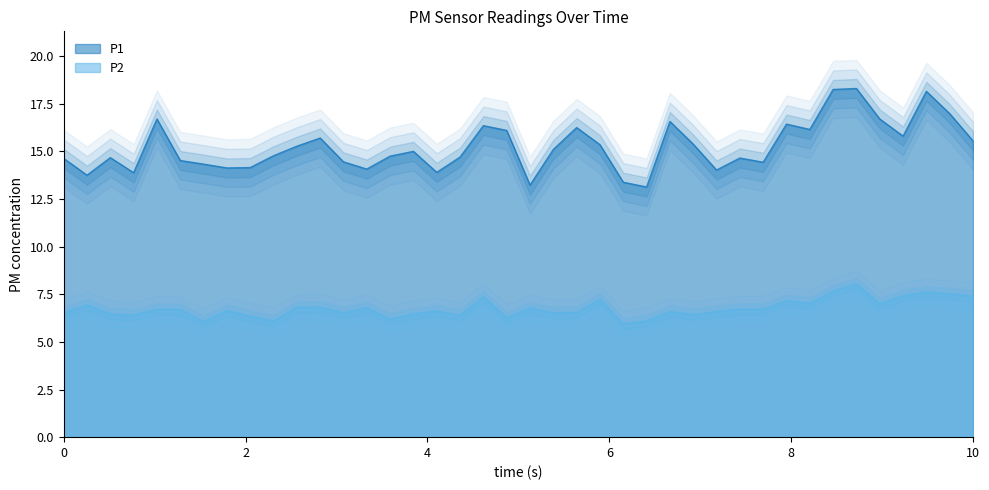

In P1, how many points are lower than both neighbors (excluding endpoints)?

11